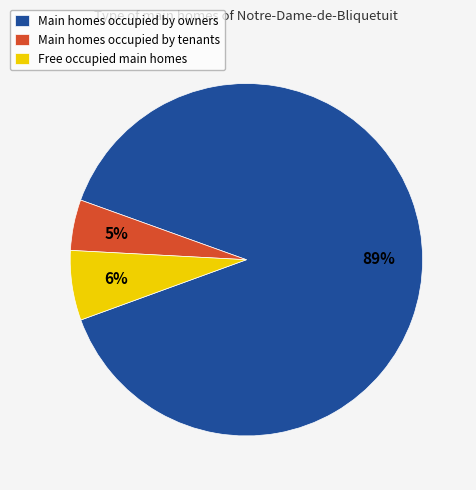

To the nearest percent, what is the difference between the largest and smallest slice percentages?

84%